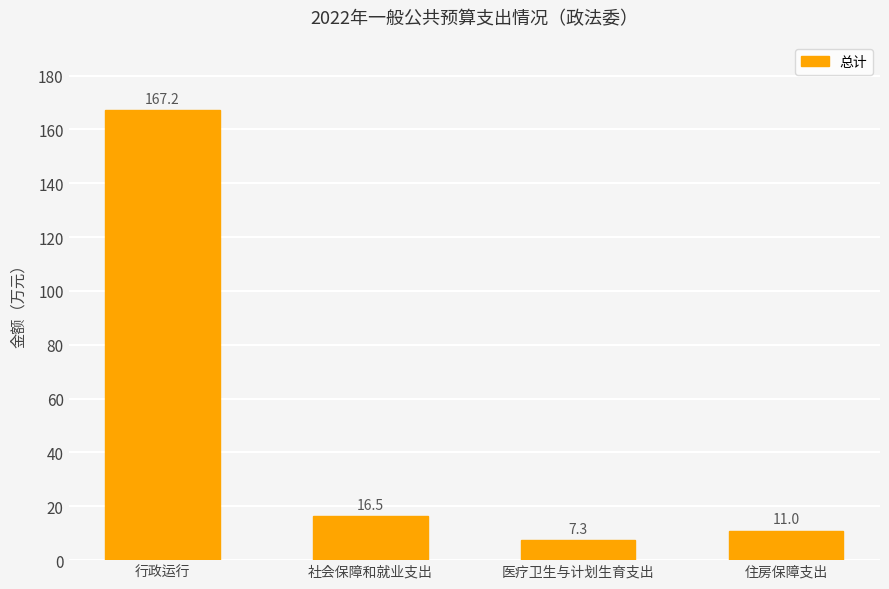

What is the difference between the second highest and second lowest values?

5.5